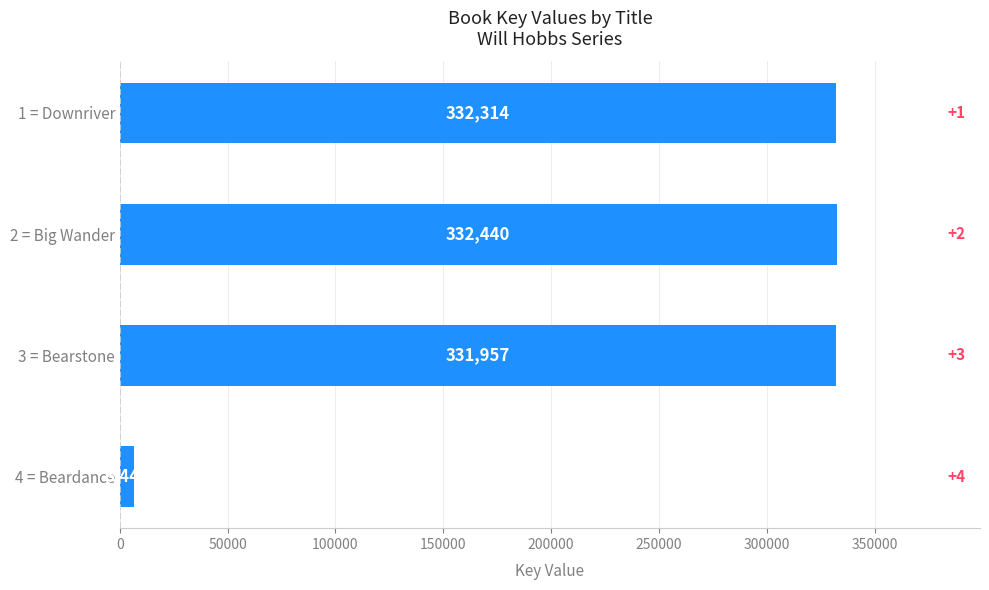

The chart shows a value of 331957 at 3 = Bearstone. True or false?

True